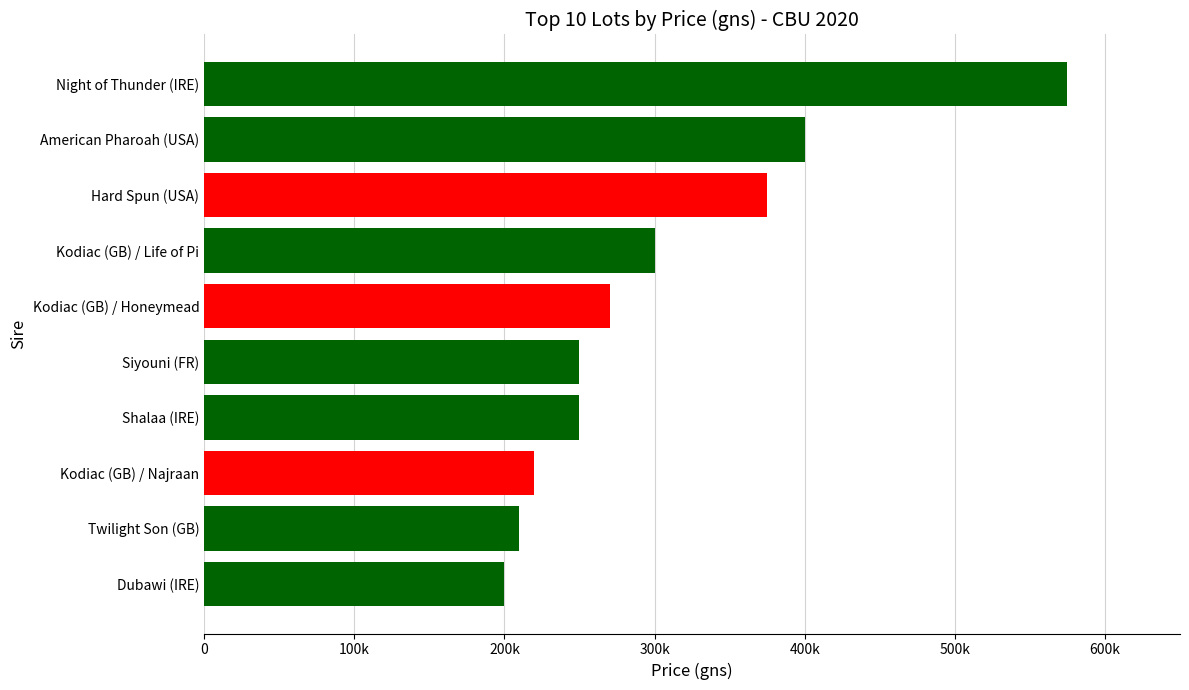

Are the bars horizontal?

Yes